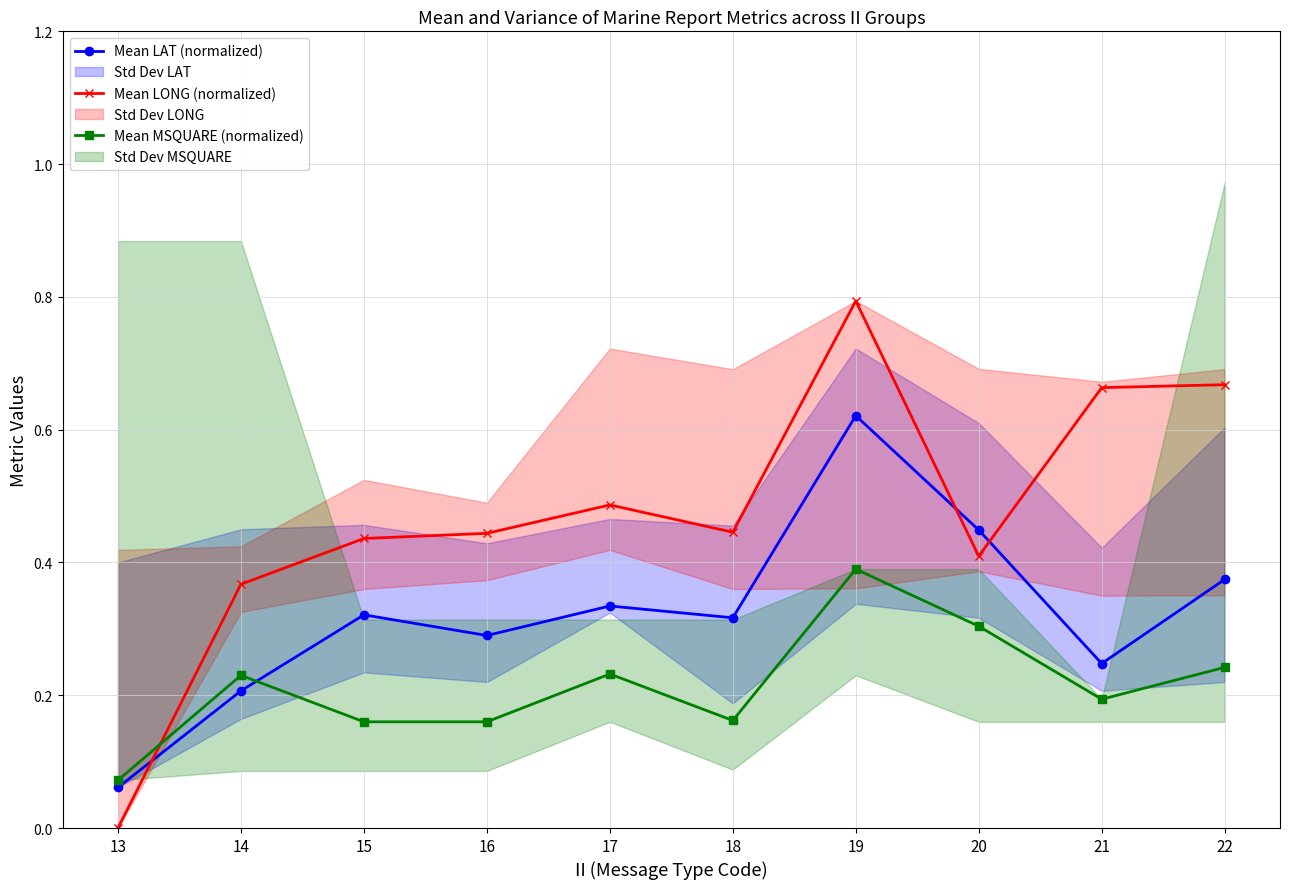

How many categories are shown in the chart?

10